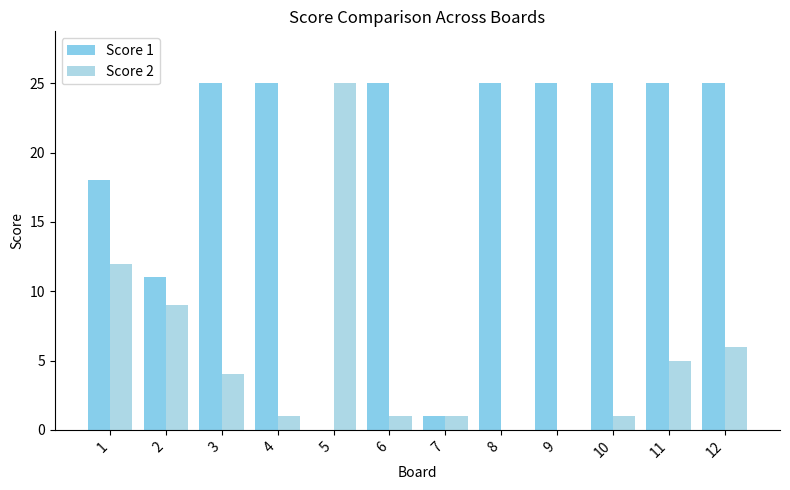

Count the number of data series in this chart.

2